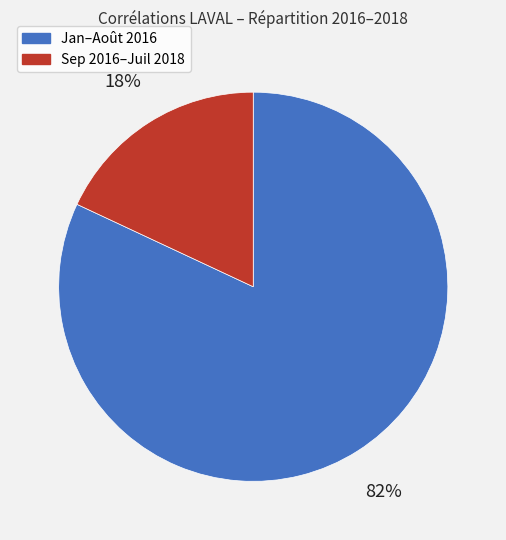

Between Jan–Août 2016 and Sep 2016–Juil 2018, which is larger?

Jan–Août 2016